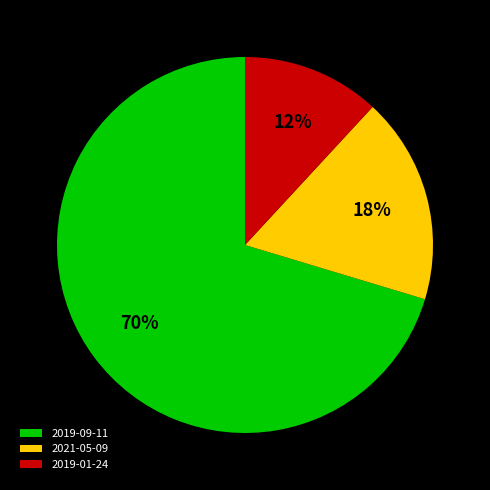

How many slices are in this pie chart?

3